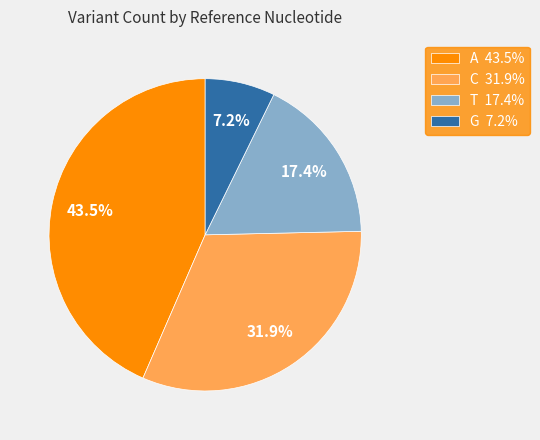

What portion of the pie excludes A 43.5%?

56.5%